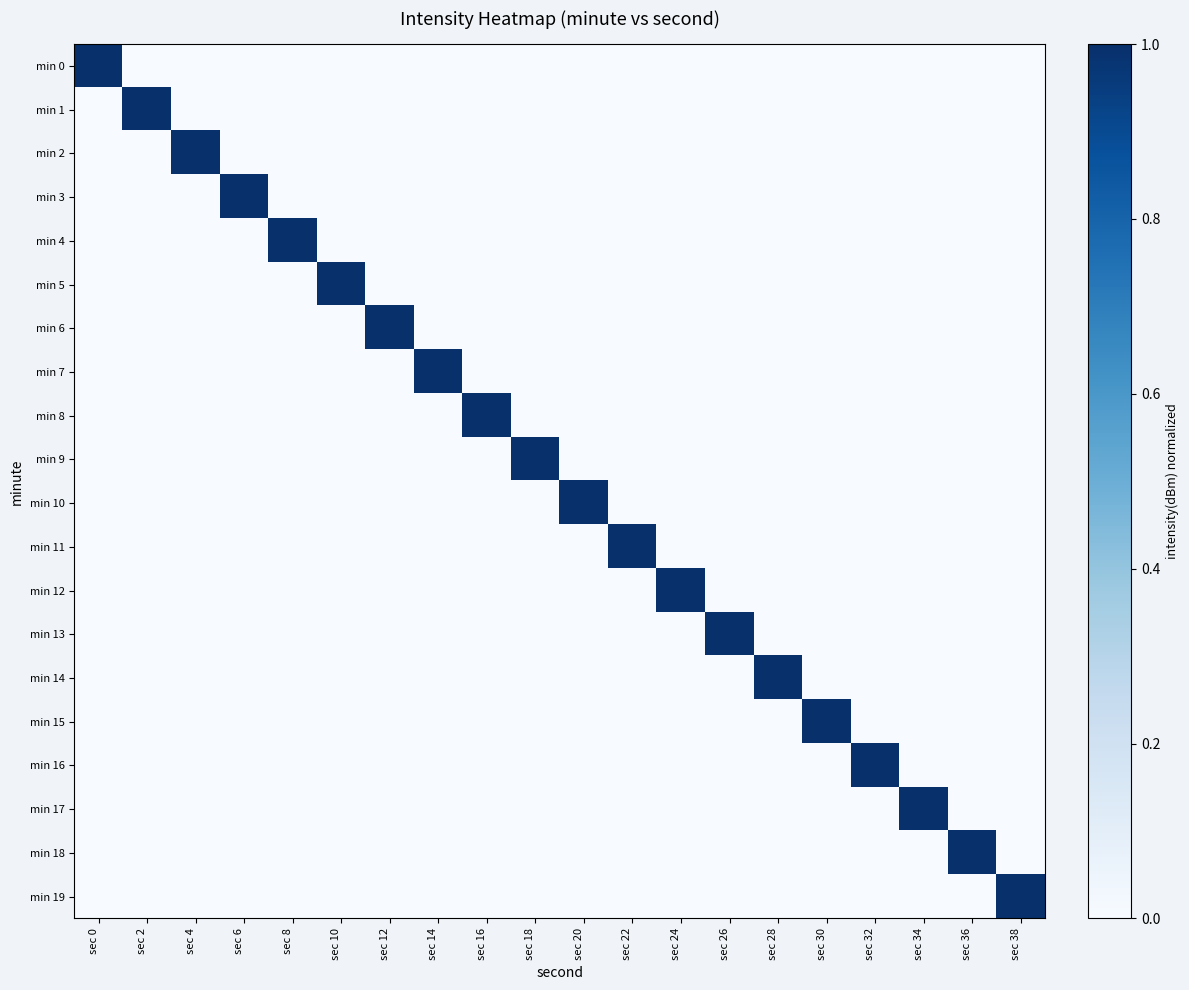

Reading right to left, what are all the values shown in this chart?

min 0: sec 38=0	sec 36=0	sec 34=0	sec 32=0	sec 30=0	sec 28=0	sec 26=0	sec 24=0	sec 22=0	sec 20=0	sec 18=0	sec 16=0	sec 14=0	sec 12=0	sec 10=0	sec 8=0	sec 6=0	sec 4=0	sec 2=0	sec 0=1
min 1: sec 38=0	sec 36=0	sec 34=0	sec 32=0	sec 30=0	sec 28=0	sec 26=0	sec 24=0	sec 22=0	sec 20=0	sec 18=0	sec 16=0	sec 14=0	sec 12=0	sec 10=0	sec 8=0	sec 6=0	sec 4=0	sec 2=1	sec 0=0
min 2: sec 38=0	sec 36=0	sec 34=0	sec 32=0	sec 30=0	sec 28=0	sec 26=0	sec 24=0	sec 22=0	sec 20=0	sec 18=0	sec 16=0	sec 14=0	sec 12=0	sec 10=0	sec 8=0	sec 6=0	sec 4=1	sec 2=0	sec 0=0
min 3: sec 38=0	sec 36=0	sec 34=0	sec 32=0	sec 30=0	sec 28=0	sec 26=0	sec 24=0	sec 22=0	sec 20=0	sec 18=0	sec 16=0	sec 14=0	sec 12=0	sec 10=0	sec 8=0	sec 6=1	sec 4=0	sec 2=0	sec 0=0
min 4: sec 38=0	sec 36=0	sec 34=0	sec 32=0	sec 30=0	sec 28=0	sec 26=0	sec 24=0	sec 22=0	sec 20=0	sec 18=0	sec 16=0	sec 14=0	sec 12=0	sec 10=0	sec 8=1	sec 6=0	sec 4=0	sec 2=0	sec 0=0
min 5: sec 38=0	sec 36=0	sec 34=0	sec 32=0	sec 30=0	sec 28=0	sec 26=0	sec 24=0	sec 22=0	sec 20=0	sec 18=0	sec 16=0	sec 14=0	sec 12=0	sec 10=1	sec 8=0	sec 6=0	sec 4=0	sec 2=0	sec 0=0
min 6: sec 38=0	sec 36=0	sec 34=0	sec 32=0	sec 30=0	sec 28=0	sec 26=0	sec 24=0	sec 22=0	sec 20=0	sec 18=0	sec 16=0	sec 14=0	sec 12=1	sec 10=0	sec 8=0	sec 6=0	sec 4=0	sec 2=0	sec 0=0
min 7: sec 38=0	sec 36=0	sec 34=0	sec 32=0	sec 30=0	sec 28=0	sec 26=0	sec 24=0	sec 22=0	sec 20=0	sec 18=0	sec 16=0	sec 14=1	sec 12=0	sec 10=0	sec 8=0	sec 6=0	sec 4=0	sec 2=0	sec 0=0
min 8: sec 38=0	sec 36=0	sec 34=0	sec 32=0	sec 30=0	sec 28=0	sec 26=0	sec 24=0	sec 22=0	sec 20=0	sec 18=0	sec 16=1	sec 14=0	sec 12=0	sec 10=0	sec 8=0	sec 6=0	sec 4=0	sec 2=0	sec 0=0
min 9: sec 38=0	sec 36=0	sec 34=0	sec 32=0	sec 30=0	sec 28=0	sec 26=0	sec 24=0	sec 22=0	sec 20=0	sec 18=1	sec 16=0	sec 14=0	sec 12=0	sec 10=0	sec 8=0	sec 6=0	sec 4=0	sec 2=0	sec 0=0
min 10: sec 38=0	sec 36=0	sec 34=0	sec 32=0	sec 30=0	sec 28=0	sec 26=0	sec 24=0	sec 22=0	sec 20=1	sec 18=0	sec 16=0	sec 14=0	sec 12=0	sec 10=0	sec 8=0	sec 6=0	sec 4=0	sec 2=0	sec 0=0
min 11: sec 38=0	sec 36=0	sec 34=0	sec 32=0	sec 30=0	sec 28=0	sec 26=0	sec 24=0	sec 22=1	sec 20=0	sec 18=0	sec 16=0	sec 14=0	sec 12=0	sec 10=0	sec 8=0	sec 6=0	sec 4=0	sec 2=0	sec 0=0
min 12: sec 38=0	sec 36=0	sec 34=0	sec 32=0	sec 30=0	sec 28=0	sec 26=0	sec 24=1	sec 22=0	sec 20=0	sec 18=0	sec 16=0	sec 14=0	sec 12=0	sec 10=0	sec 8=0	sec 6=0	sec 4=0	sec 2=0	sec 0=0
min 13: sec 38=0	sec 36=0	sec 34=0	sec 32=0	sec 30=0	sec 28=0	sec 26=1	sec 24=0	sec 22=0	sec 20=0	sec 18=0	sec 16=0	sec 14=0	sec 12=0	sec 10=0	sec 8=0	sec 6=0	sec 4=0	sec 2=0	sec 0=0
min 14: sec 38=0	sec 36=0	sec 34=0	sec 32=0	sec 30=0	sec 28=1	sec 26=0	sec 24=0	sec 22=0	sec 20=0	sec 18=0	sec 16=0	sec 14=0	sec 12=0	sec 10=0	sec 8=0	sec 6=0	sec 4=0	sec 2=0	sec 0=0
min 15: sec 38=0	sec 36=0	sec 34=0	sec 32=0	sec 30=1	sec 28=0	sec 26=0	sec 24=0	sec 22=0	sec 20=0	sec 18=0	sec 16=0	sec 14=0	sec 12=0	sec 10=0	sec 8=0	sec 6=0	sec 4=0	sec 2=0	sec 0=0
min 16: sec 38=0	sec 36=0	sec 34=0	sec 32=1	sec 30=0	sec 28=0	sec 26=0	sec 24=0	sec 22=0	sec 20=0	sec 18=0	sec 16=0	sec 14=0	sec 12=0	sec 10=0	sec 8=0	sec 6=0	sec 4=0	sec 2=0	sec 0=0
min 17: sec 38=0	sec 36=0	sec 34=1	sec 32=0	sec 30=0	sec 28=0	sec 26=0	sec 24=0	sec 22=0	sec 20=0	sec 18=0	sec 16=0	sec 14=0	sec 12=0	sec 10=0	sec 8=0	sec 6=0	sec 4=0	sec 2=0	sec 0=0
min 18: sec 38=0	sec 36=1	sec 34=0	sec 32=0	sec 30=0	sec 28=0	sec 26=0	sec 24=0	sec 22=0	sec 20=0	sec 18=0	sec 16=0	sec 14=0	sec 12=0	sec 10=0	sec 8=0	sec 6=0	sec 4=0	sec 2=0	sec 0=0
min 19: sec 38=1	sec 36=0	sec 34=0	sec 32=0	sec 30=0	sec 28=0	sec 26=0	sec 24=0	sec 22=0	sec 20=0	sec 18=0	sec 16=0	sec 14=0	sec 12=0	sec 10=0	sec 8=0	sec 6=0	sec 4=0	sec 2=0	sec 0=0